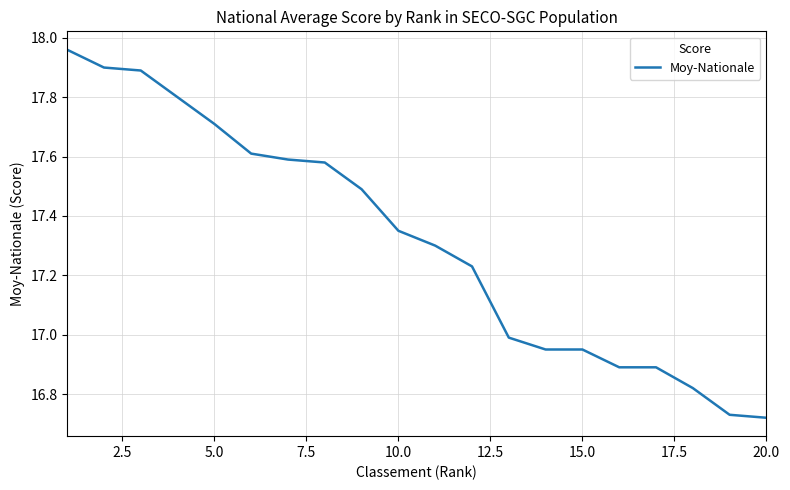

What is the difference between the maximum and minimum values?

1.2